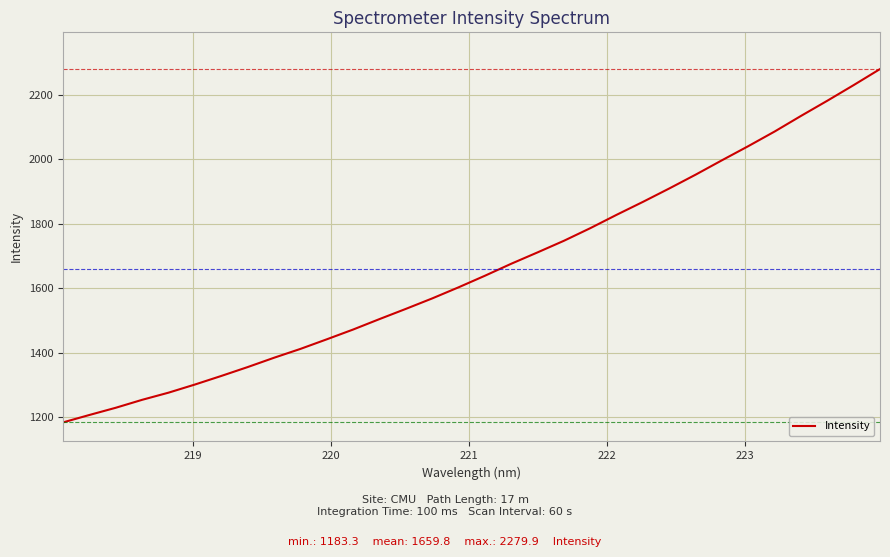

What is the greatest value displayed?

2279.9